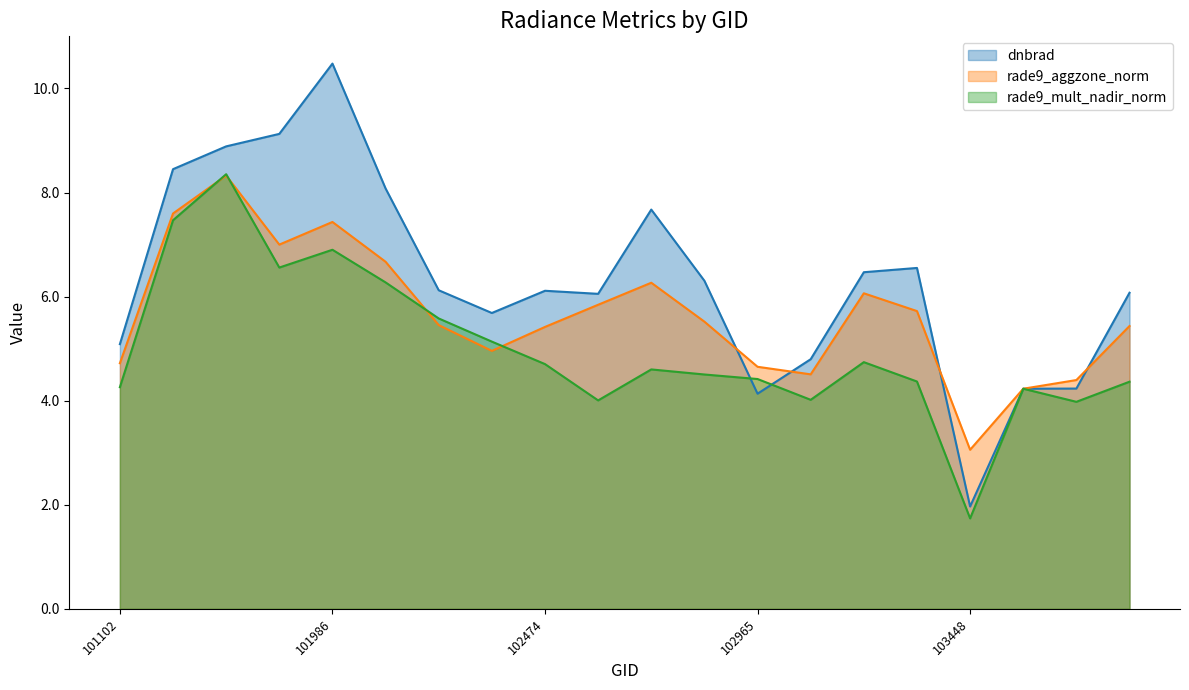

Reading left to right, what are all the values shown in this chart?

dnbrad: 101102=5.1	101482=8.4	101728=8.9	101849=9.1	101986=10.5	102109=8.1	102232=6.1	102352=5.7	102474=6.1	102595=6.1	102602=7.7	102724=6.3	102965=4.1	103083=4.8	103202=6.5	103331=6.6	103448=2.0	103566=4.2	103686=4.2	103804=6.1
rade9_aggzone_norm: 101102=4.7	101482=7.6	101728=8.3	101849=7.0	101986=7.4	102109=6.7	102232=5.5	102352=5.0	102474=5.4	102595=5.8	102602=6.3	102724=5.5	102965=4.7	103083=4.5	103202=6.1	103331=5.7	103448=3.1	103566=4.2	103686=4.4	103804=5.4
rade9_mult_nadir_norm: 101102=4.3	101482=7.5	101728=8.4	101849=6.6	101986=6.9	102109=6.3	102232=5.6	102352=5.1	102474=4.7	102595=4.0	102602=4.6	102724=4.5	102965=4.4	103083=4.0	103202=4.7	103331=4.4	103448=1.7	103566=4.2	103686=4.0	103804=4.4